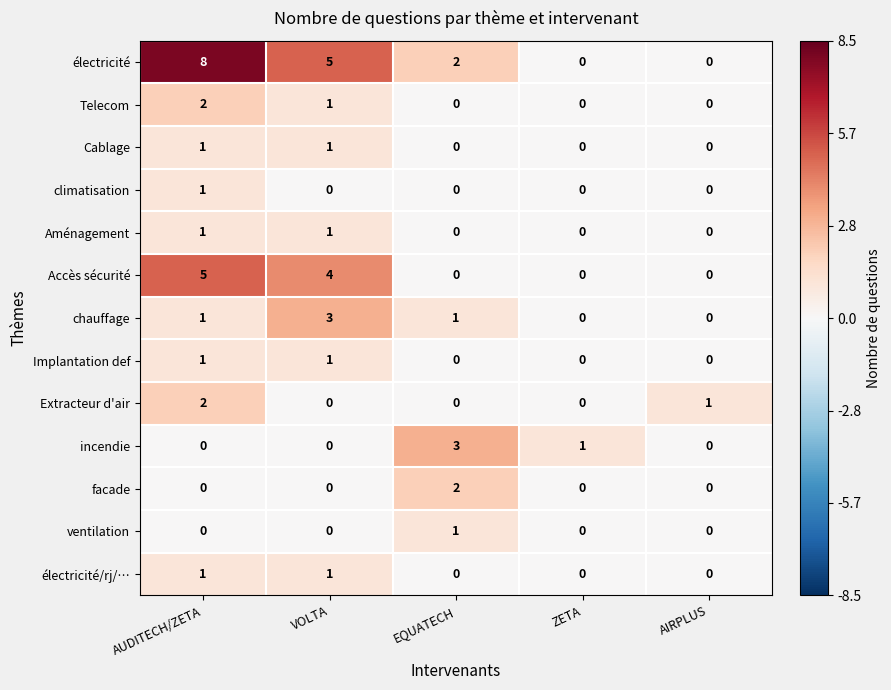

Is it true that climatisation equals 0 at EQUATECH?

True